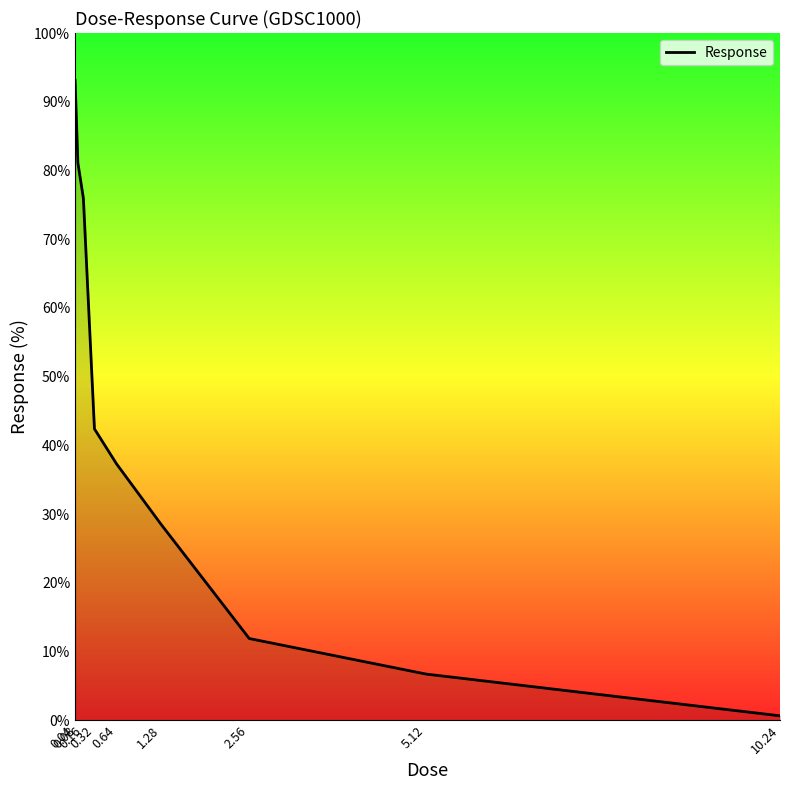

What is the change in value from 0.32 to 0.64?

-5.1